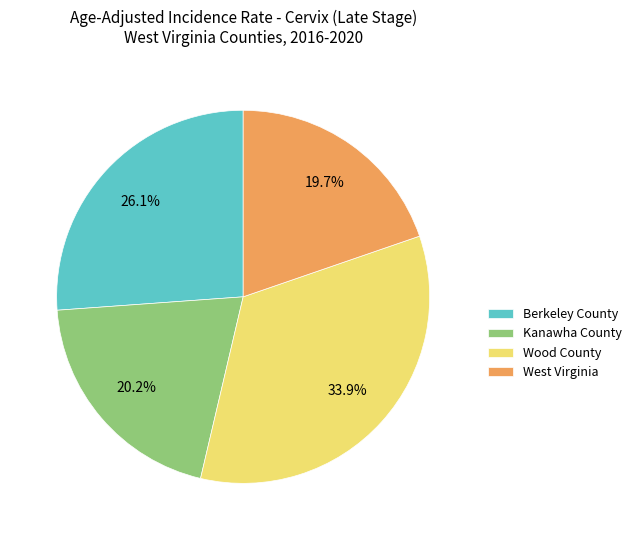

Do Berkeley County and Kanawha County together represent more than half of the pie?

No